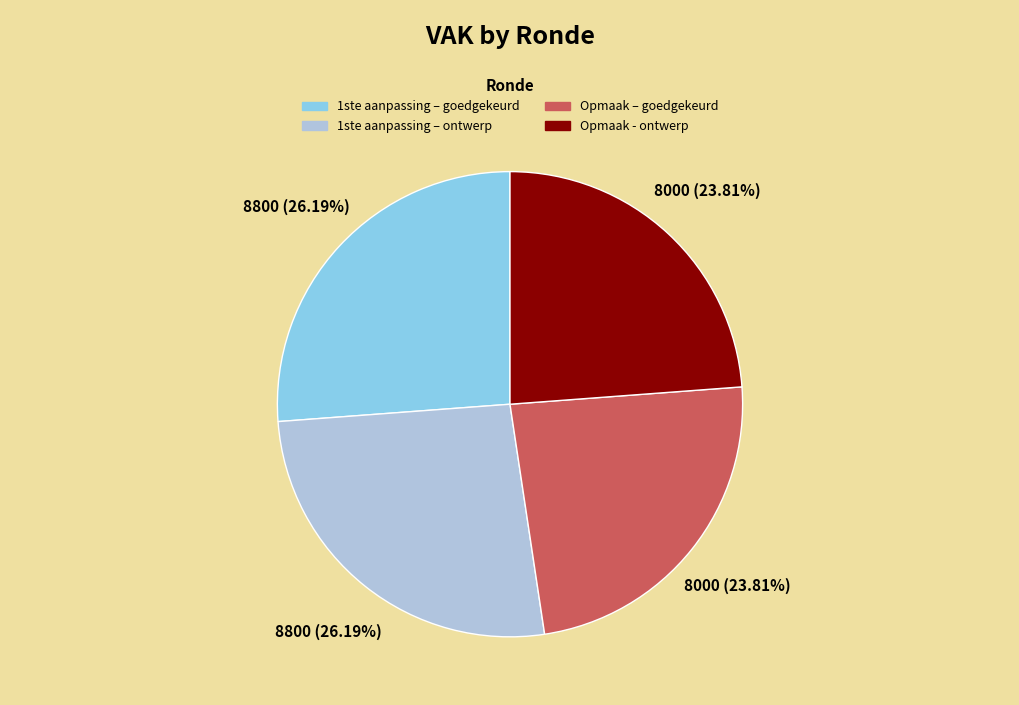

Which has a higher value, 1ste aanpassing – goedgekeurd or Opmaak – goedgekeurd?

1ste aanpassing – goedgekeurd